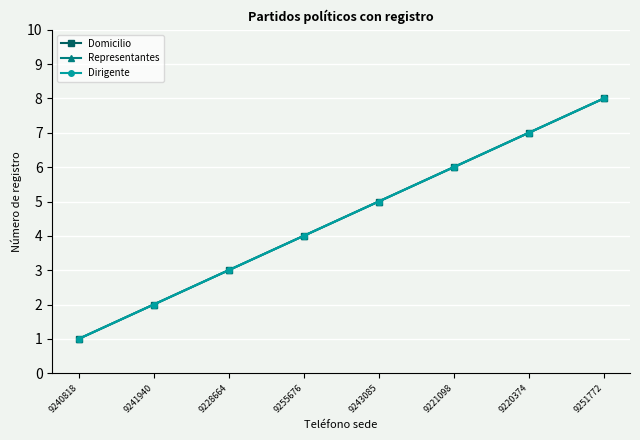

The Representantes series shows 8 at 9251772. True or false?

True